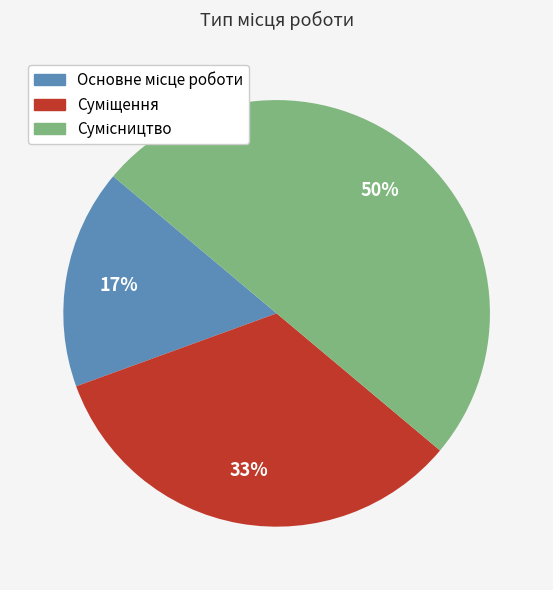

To the nearest percent, what is the difference between the largest and smallest slice percentages?

33%